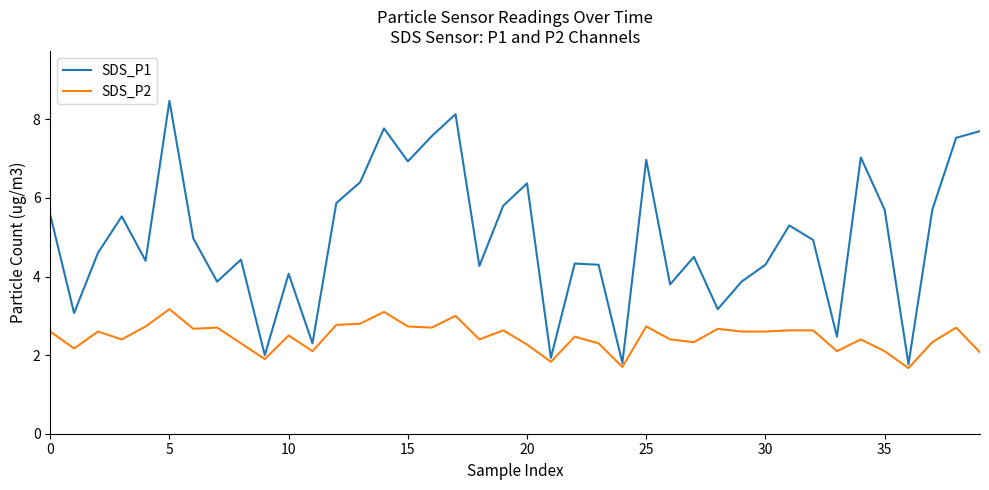

What is the maximum value shown in the chart?

8.5